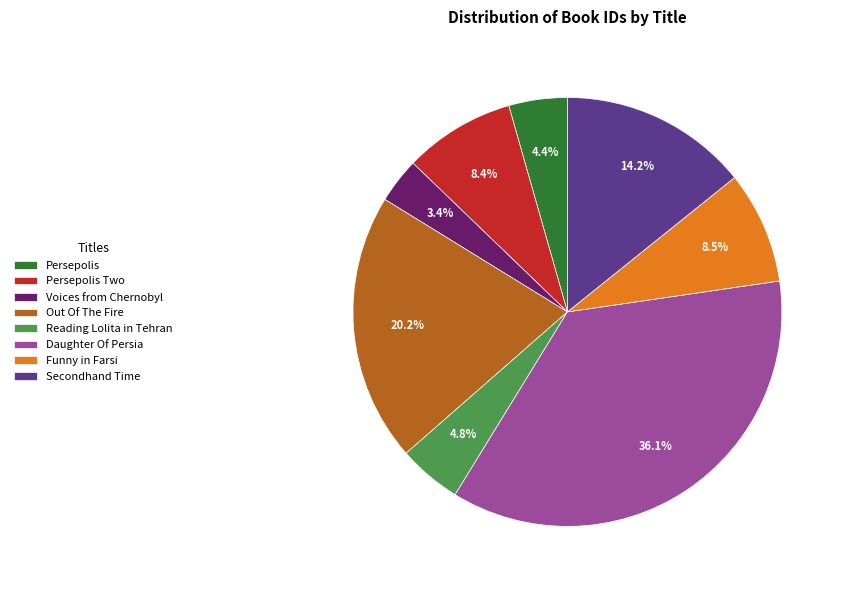

To the nearest percent, what percentage of the pie is Secondhand Time?

14%